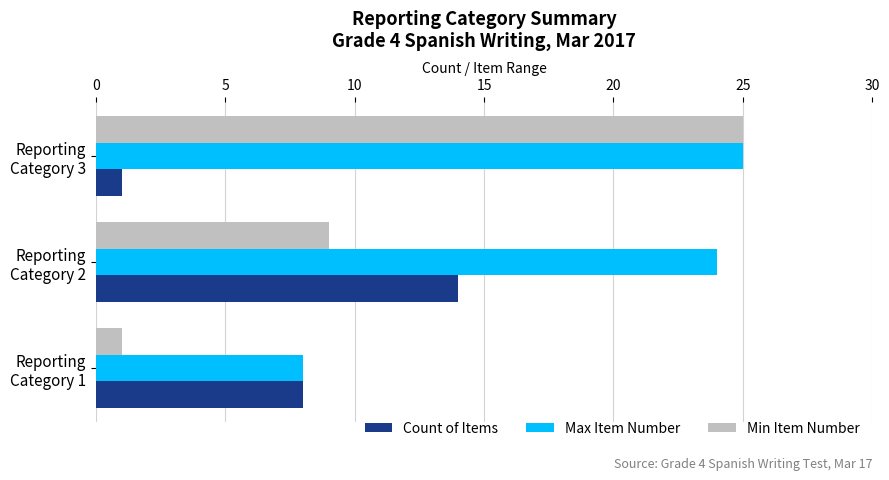

What are all the series names shown in the legend?

Count of Items, Max Item Number, Min Item Number